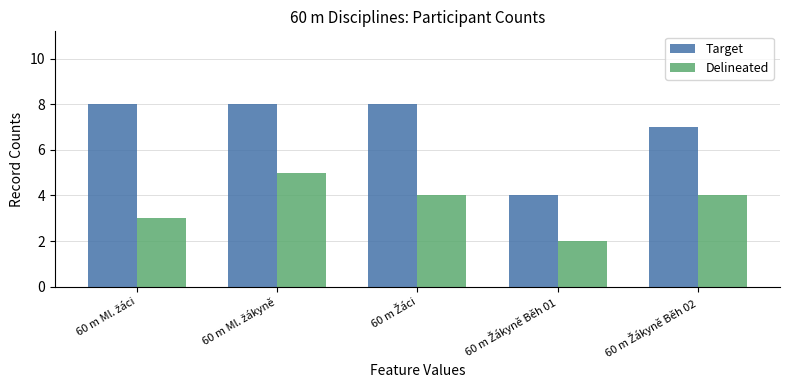

What is the difference between the maximum and minimum values in the Delineated series?

3